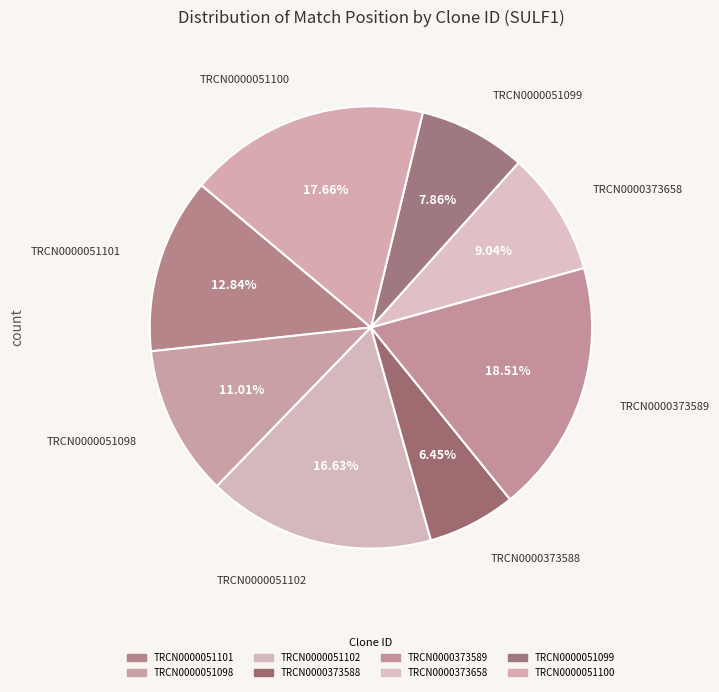

What percentage is the TRCN0000051099 slice, to the nearest percent?

8%